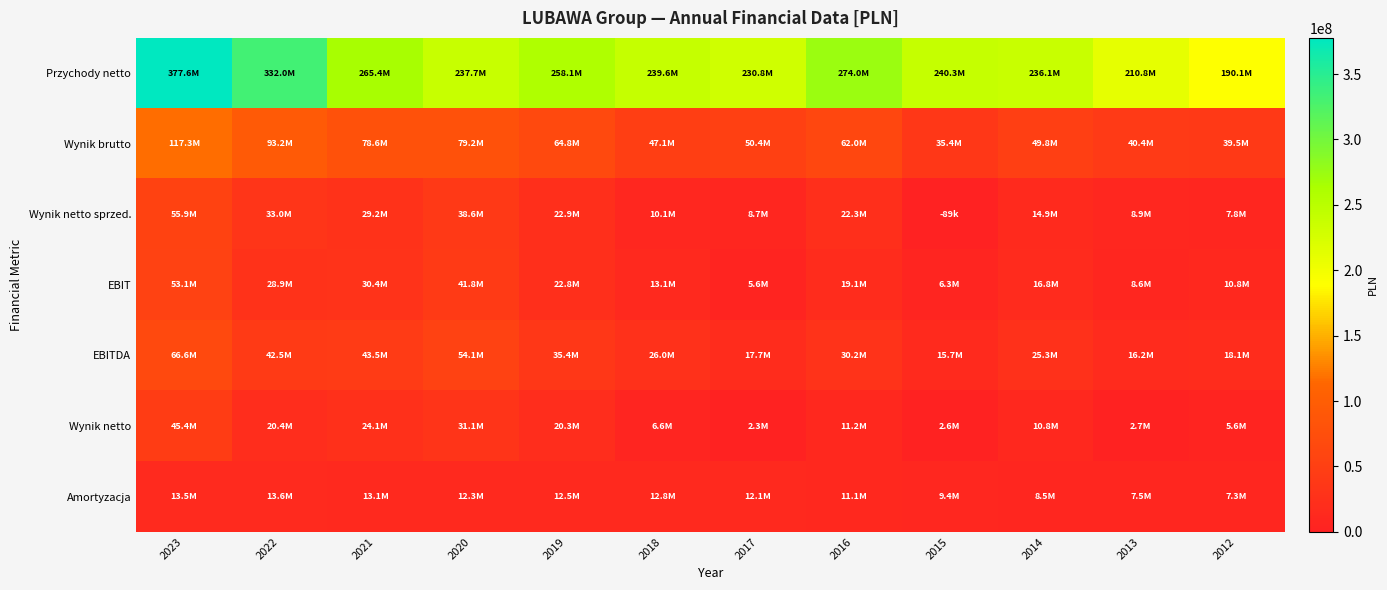

Which series has the largest total across all categories?

Przychody netto